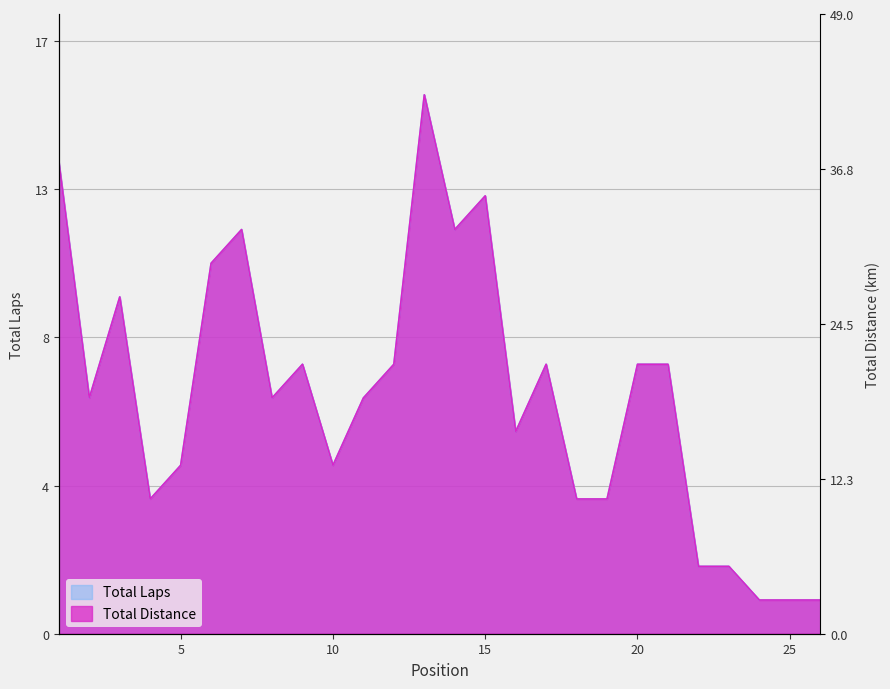

At which category does Total Distance reach its first local peak?

3